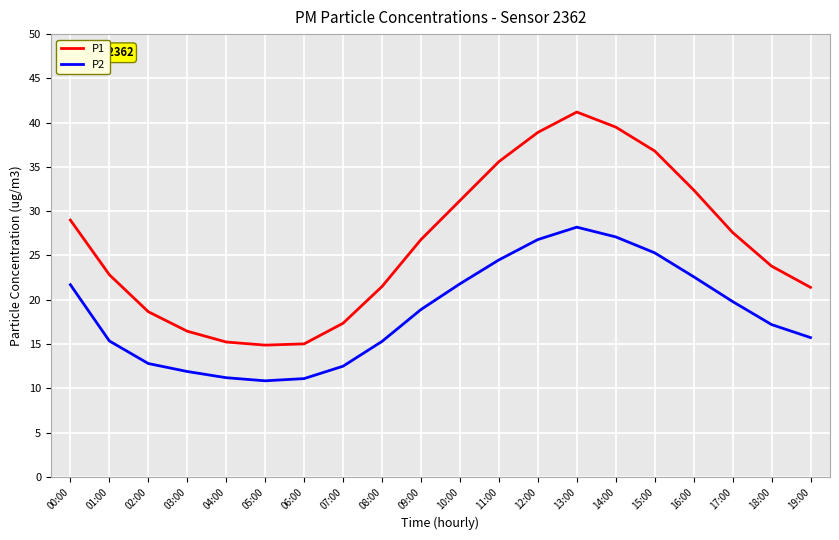

What is the maximum value shown in the chart?

41.2